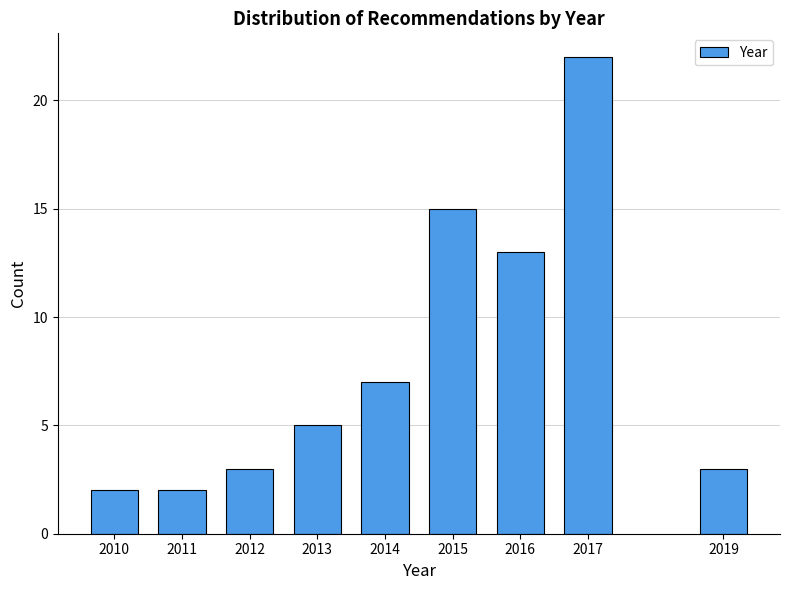

Reading right to left, list all the values displayed in this chart.

2019=3	2017=22	2016=13	2015=15	2014=7	2013=5	2012=3	2011=2	2010=2